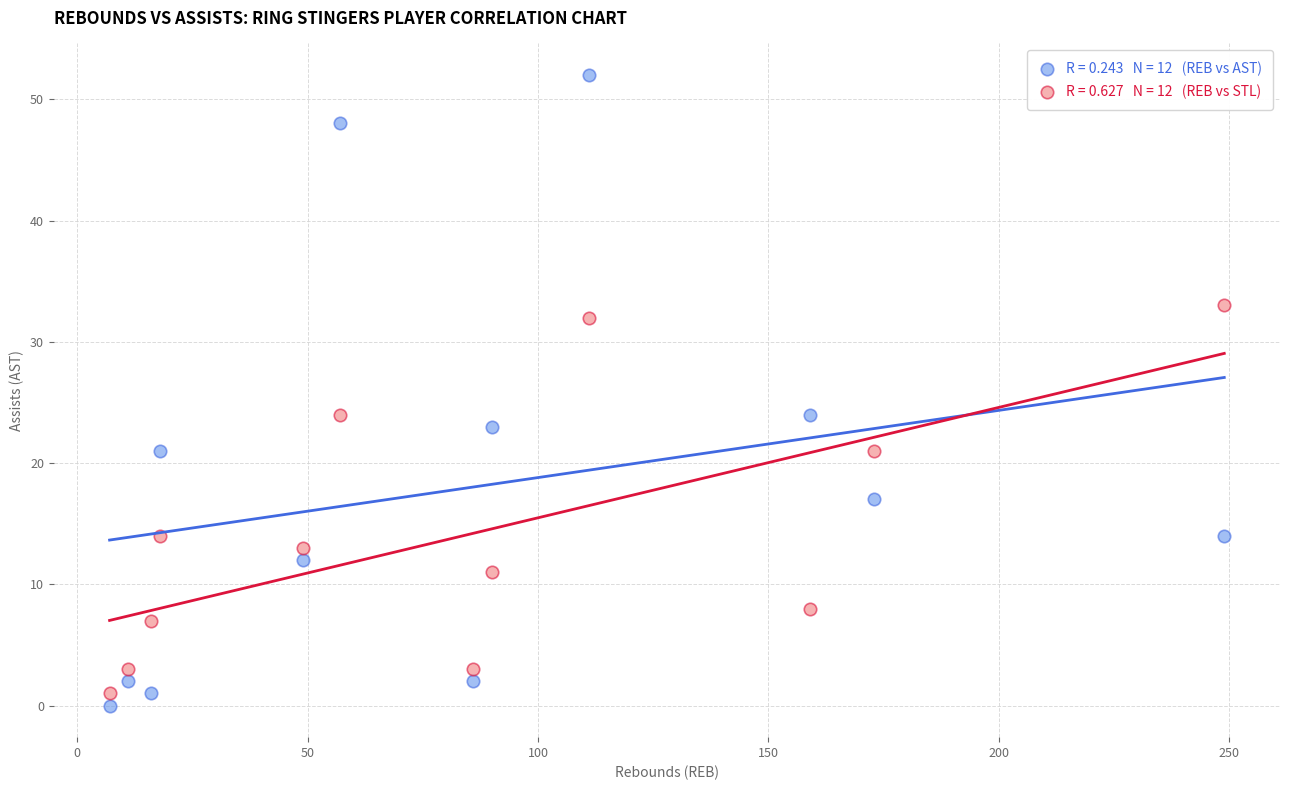

Across all data points, what is the range of Y values (max minus min)?

52